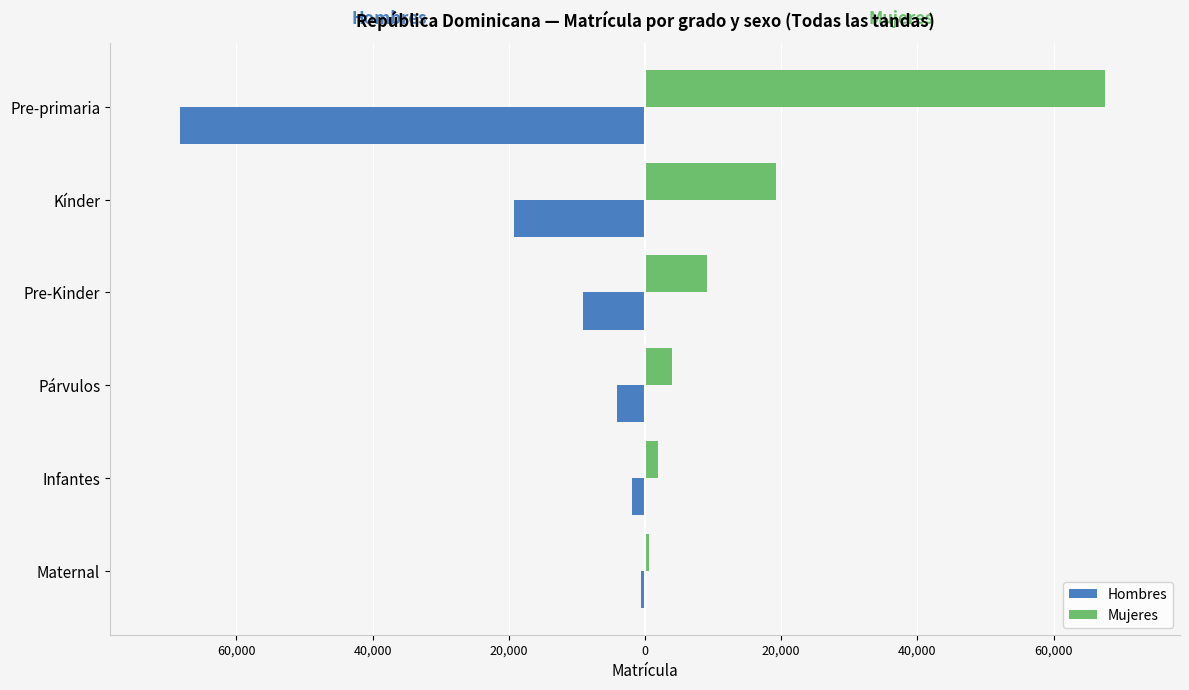

What are all the series names shown in the legend?

Hombres, Mujeres